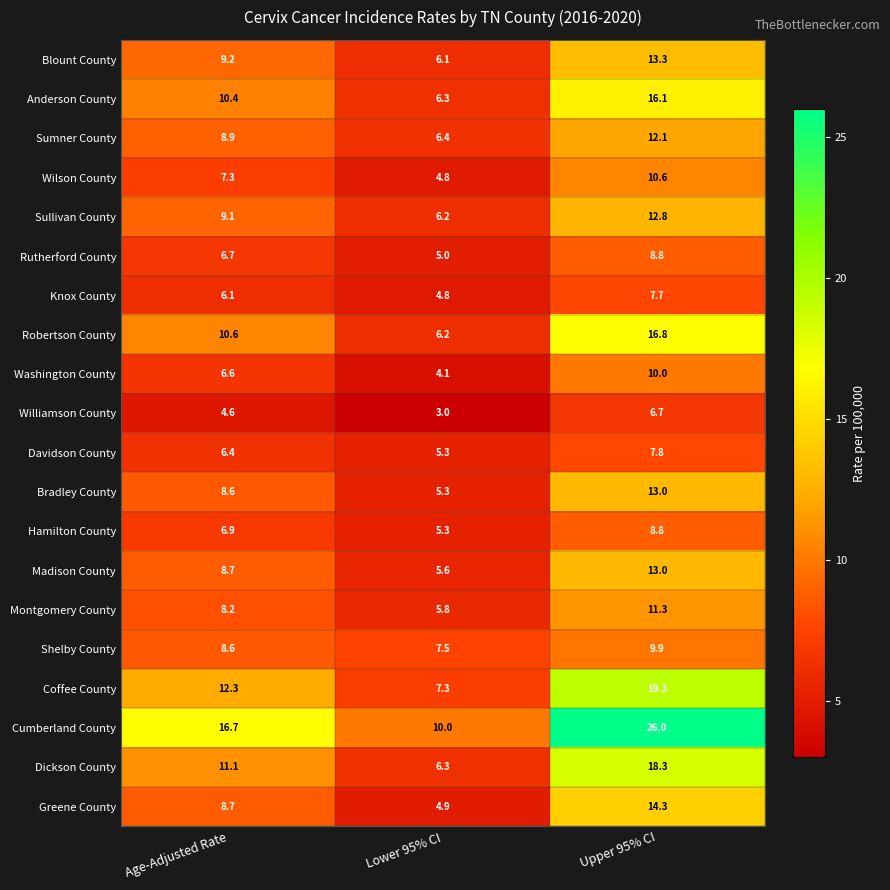

Is it true that Greene County equals 4.9 at Lower 95% CI?

True